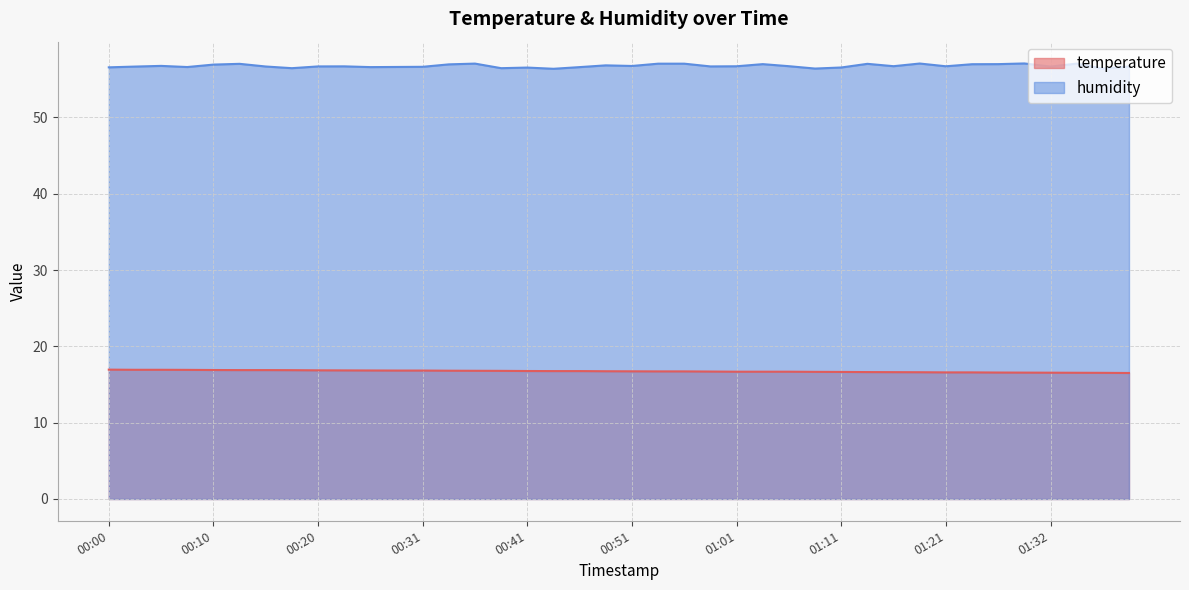

Reading left to right, list all the values displayed in this chart.

temperature: 16.9	16.9	16.9	16.9	16.9	16.9	16.9	16.9	16.9	16.9	16.8	16.8	16.8	16.8	16.8	16.8	16.8	16.8	16.8	16.7	16.7	16.7	16.7	16.7	16.7	16.7	16.7	16.7	16.6	16.6	16.6	16.6	16.6	16.6	16.6	16.6	16.6	16.5	16.5	16.5
humidity: 56.6	56.7	56.8	56.6	56.9	57.0	56.7	56.5	56.7	56.7	56.6	56.6	56.6	57.0	57.0	56.5	56.5	56.4	56.6	56.8	56.7	57.0	57.0	56.7	56.7	57.0	56.7	56.4	56.5	57.0	56.7	57.1	56.7	57.0	57.0	57.1	56.7	57.0	56.4	56.7